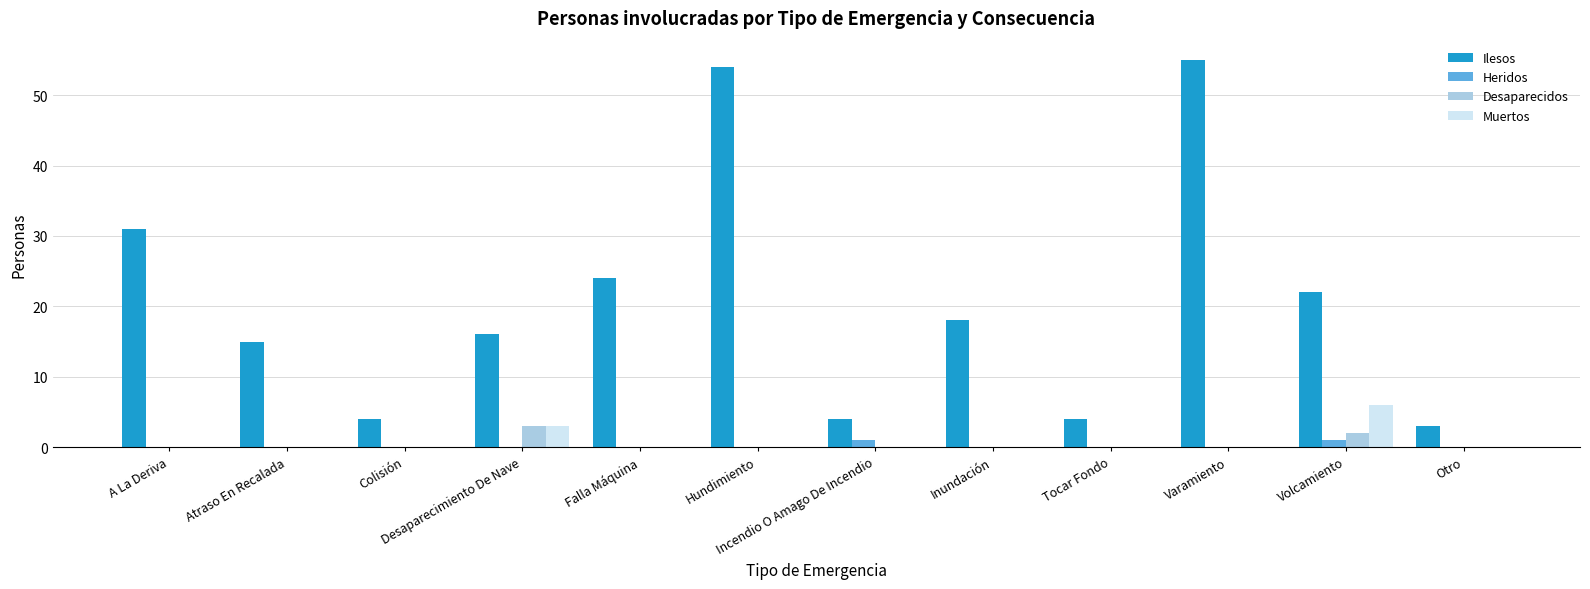

What is the total value across all series at Inundación?

18